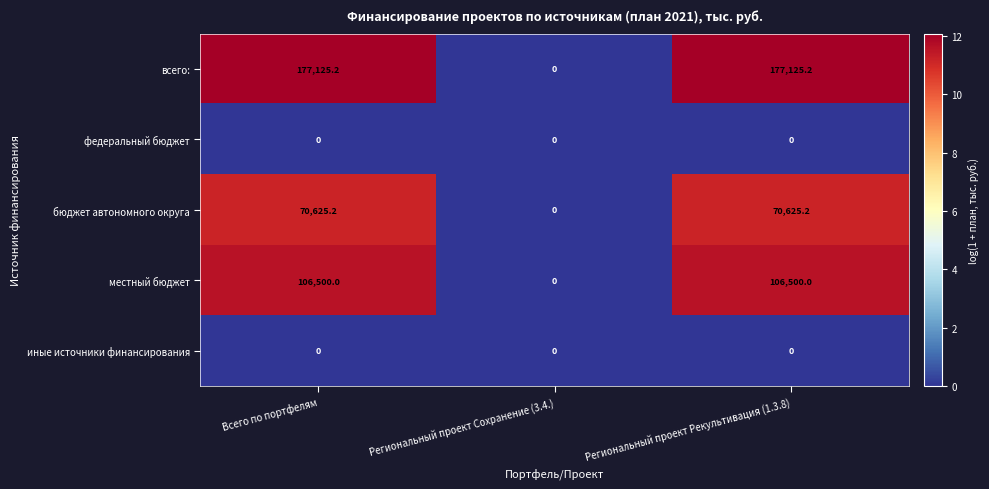

What is the sum of the местный бюджет values at Региональный проект Рекультивация (1.3.8) and Региональный проект Сохранение (3.4.)?

106500.0